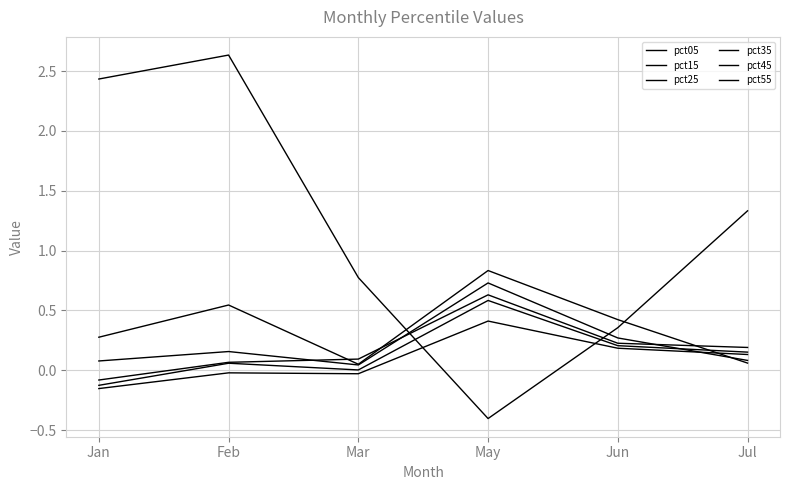

The pct25 series shows 0.3 at May. True or false?

False